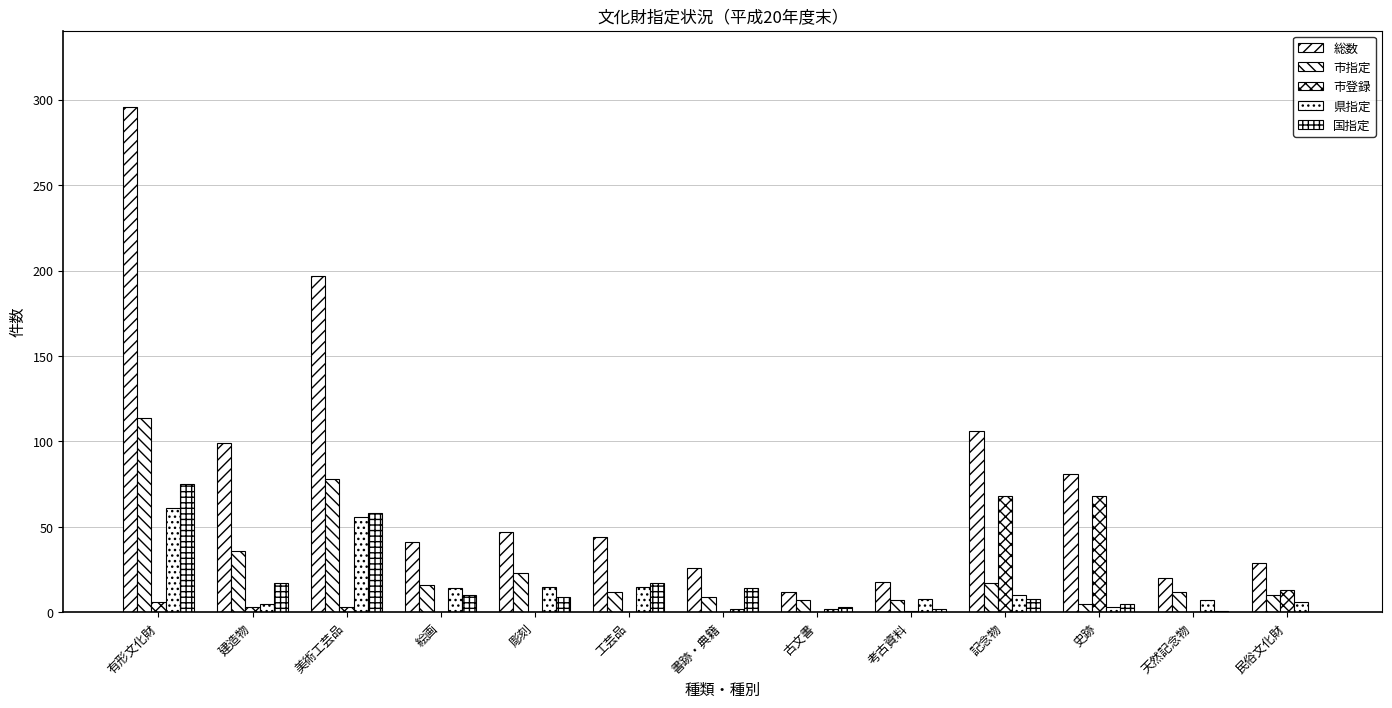

True or false: 国指定 has a value of 19 at 書跡・典籍.

False